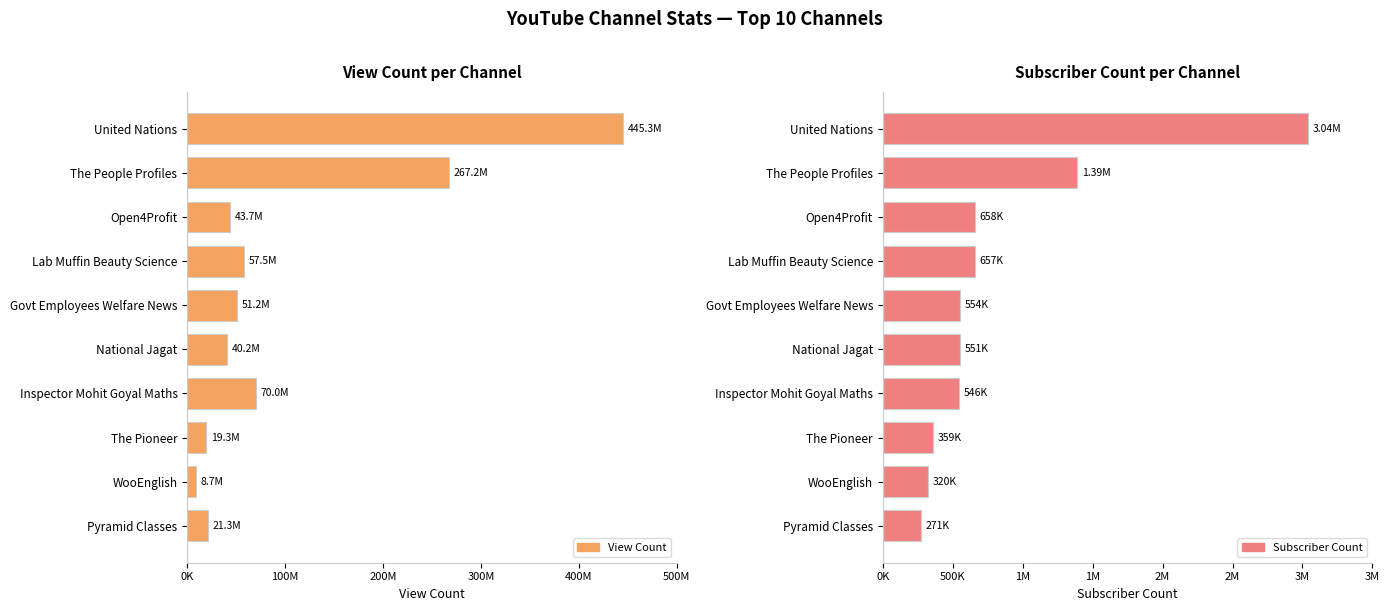

What is the approximate value of View Count at WooEnglish, to the nearest 100?

8652000